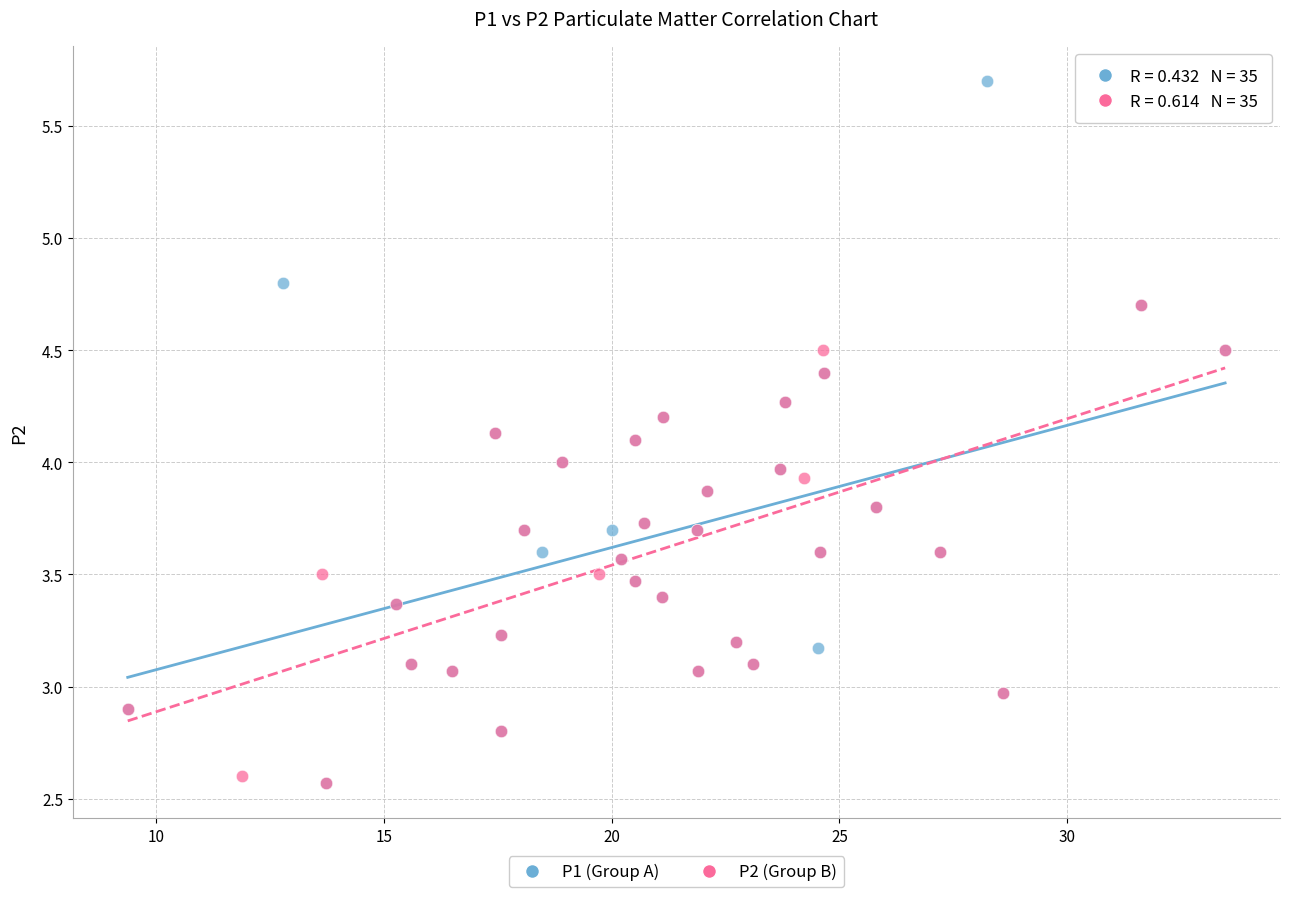

Which series has the widest spread of Y values?

P1 (Group A)